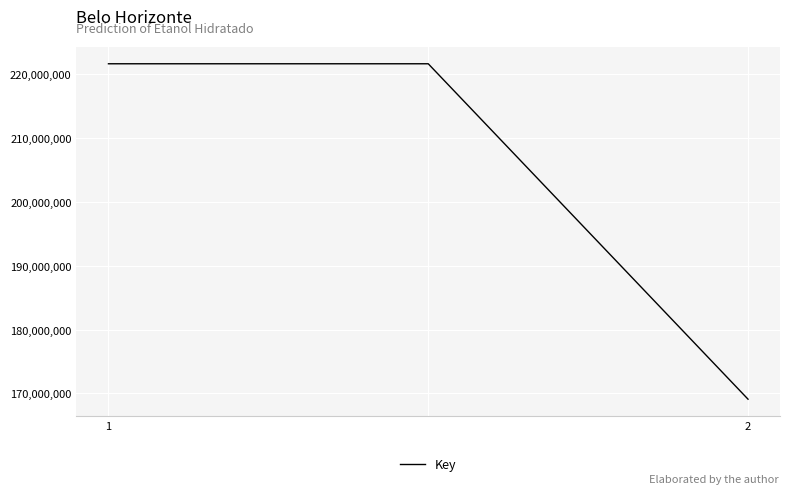

Count the values in the range 169095196 to 221671327.

3